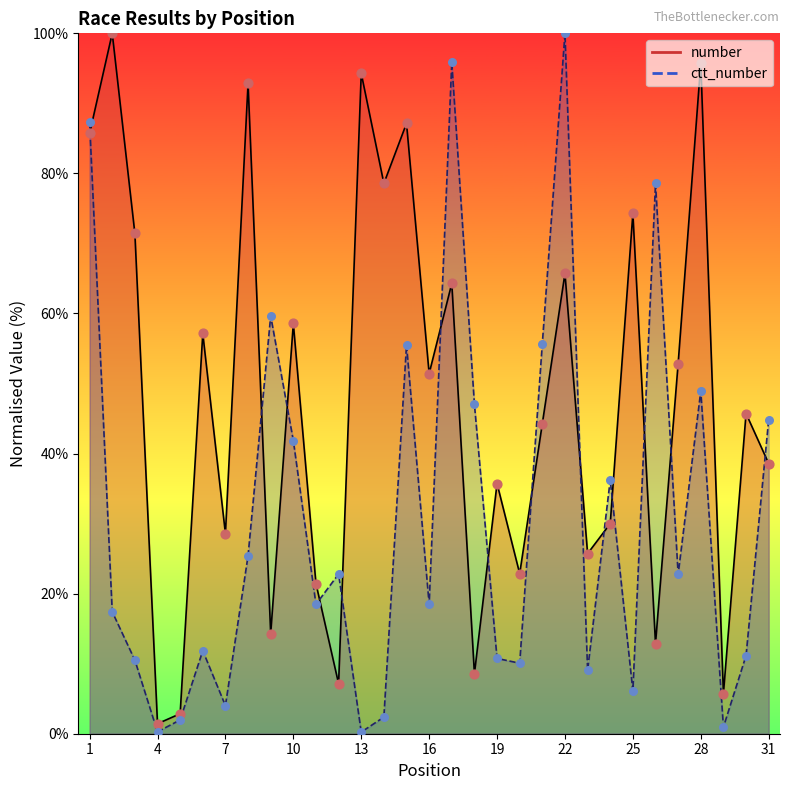

What are all the series names shown in the legend?

number, ctt_number